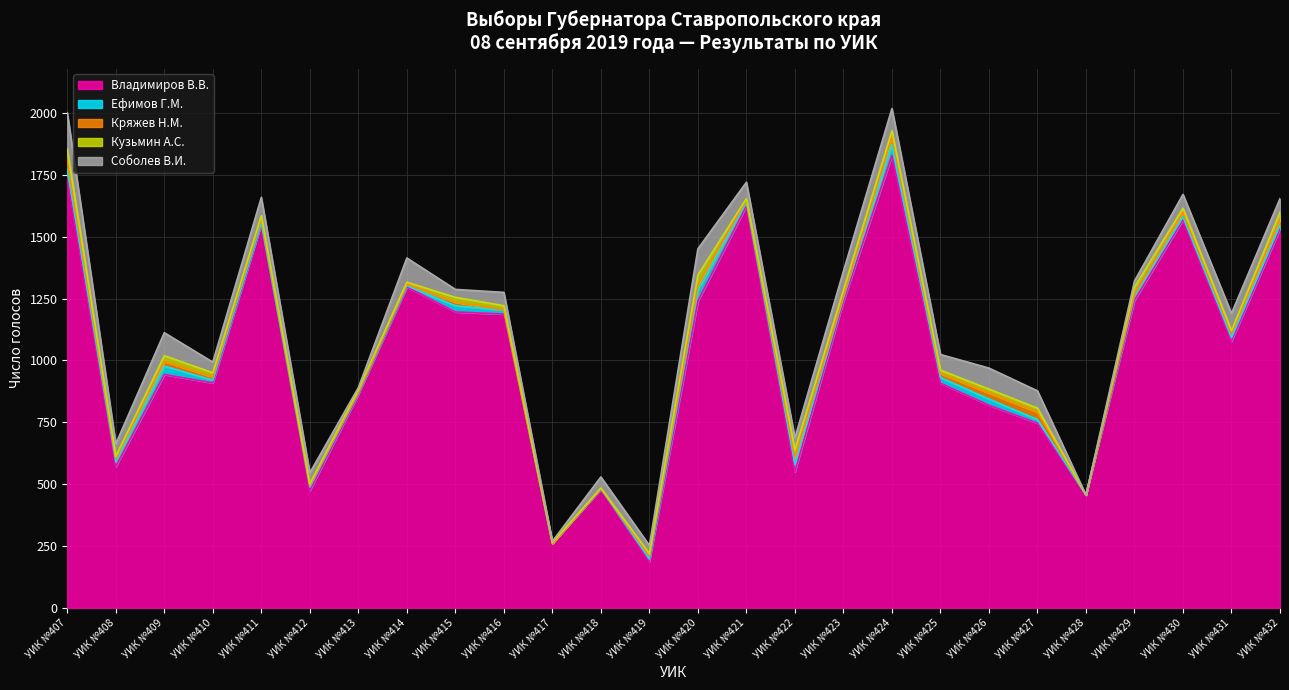

Between УИК №420 and УИК №425, which is larger?

УИК №420